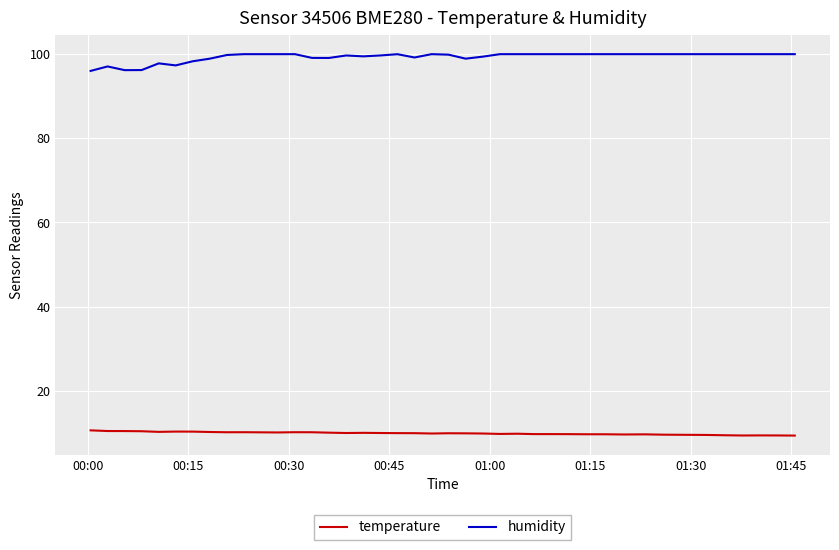

What is the difference between the maximum and minimum values in the humidity series?

4.0